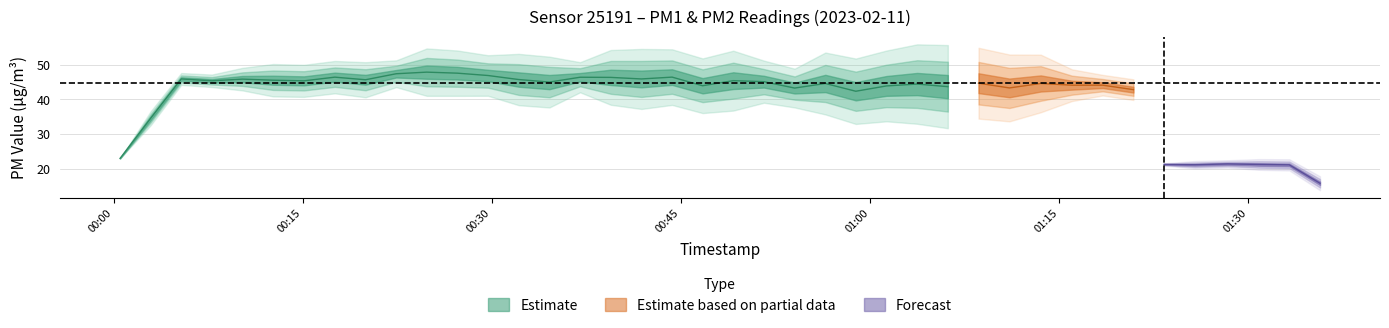

In P2, how many points are higher than both neighbors (excluding endpoints)?

13